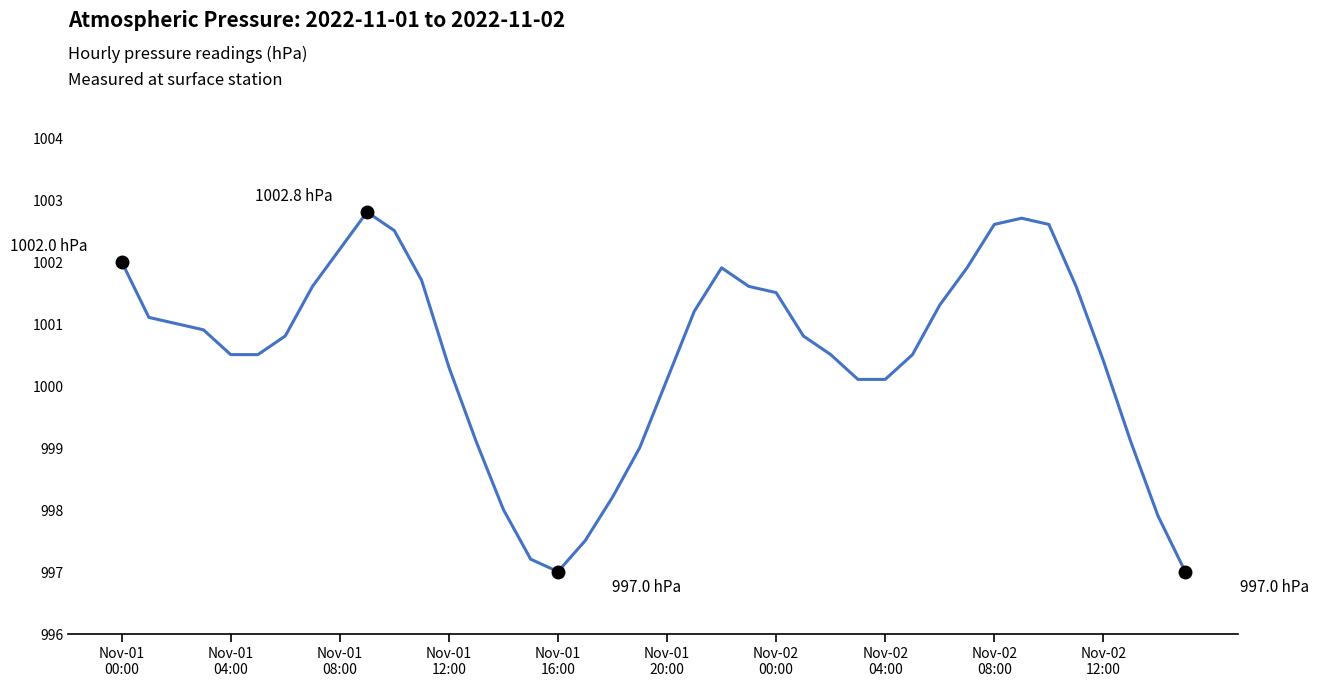

What is the difference between the maximum and minimum values?

5.8